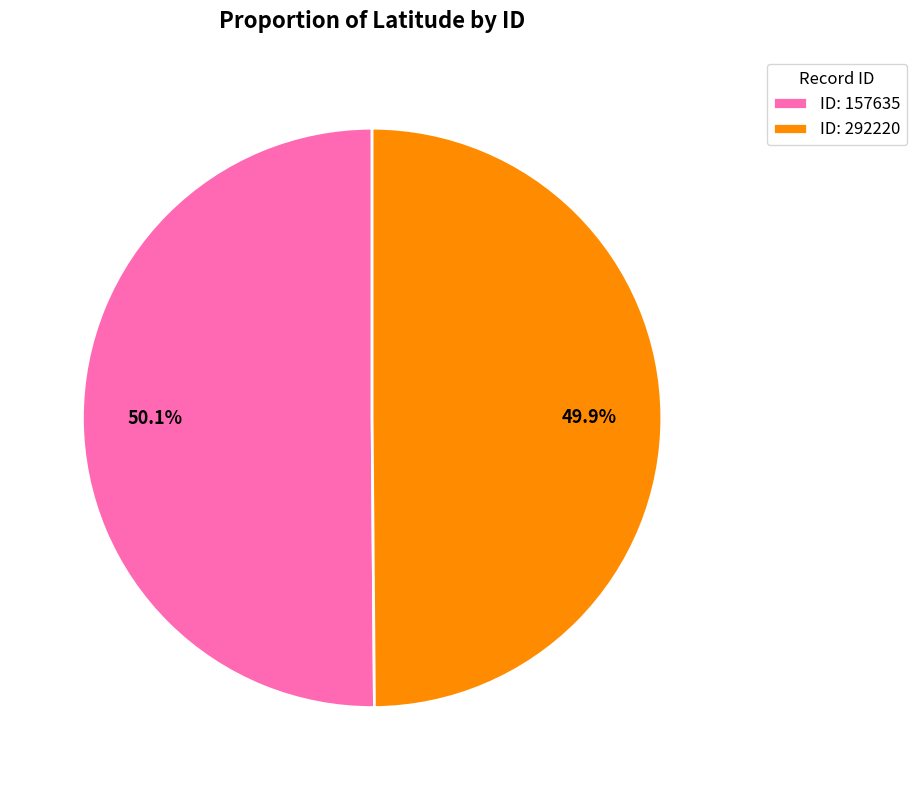

What is the ratio of the value at ID: 157635 to the value at ID: 292220?

1.0